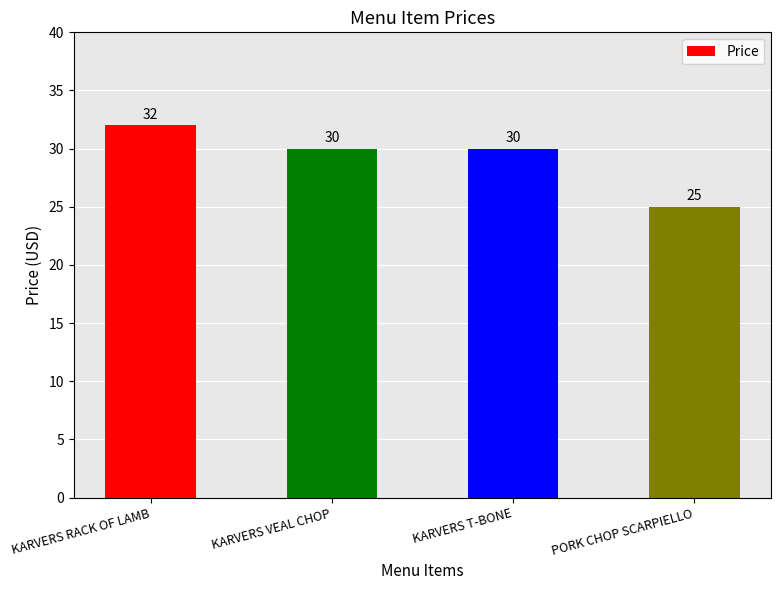

Which label corresponds to the smallest value in the chart?

PORK CHOP SCARPIELLO